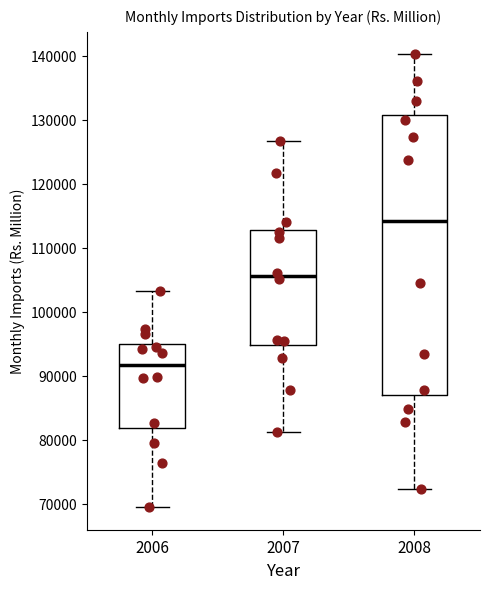

Reading left to right, transcribe this box plot: for each box, give where its median line is, the range the box spans, and where its two whiskers end, as read against the y-axis. The values are not printed on the chart, so give them approximately, as read against the axis.

2006: median 92000, box 82000 to 95000, whiskers 69000 to 103000
2007: median 106000, box 95000 to 113000, whiskers 81000 to 127000
2008: median 114000, box 87000 to 131000, whiskers 72000 to 140000